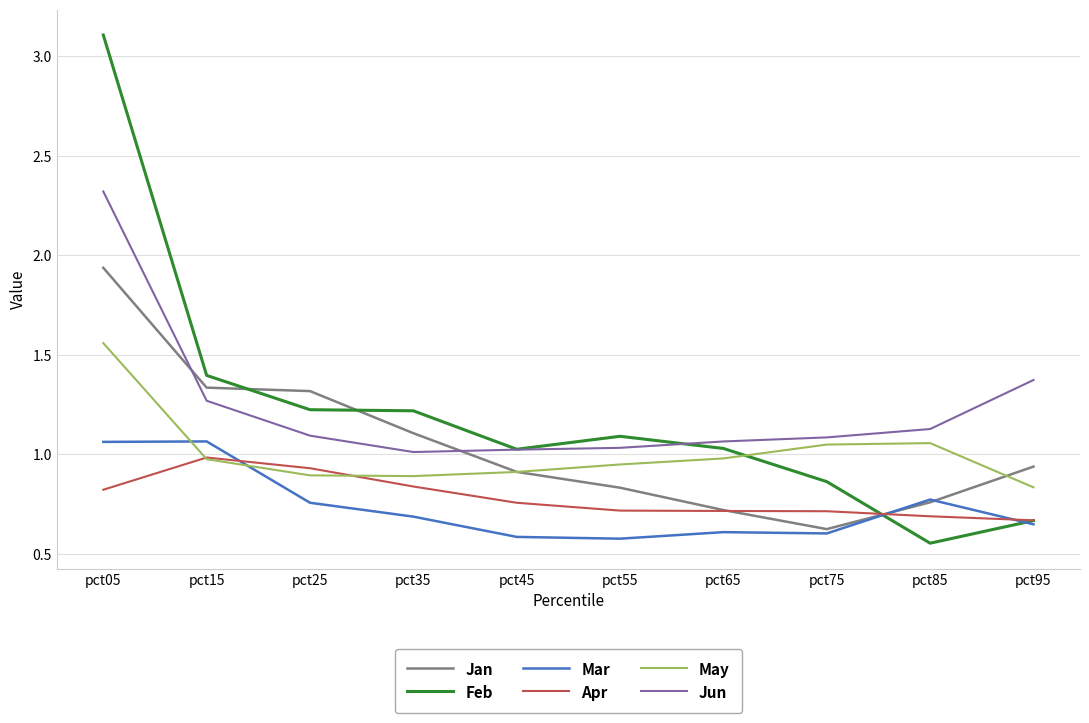

What is the maximum value shown in the chart?

3.1